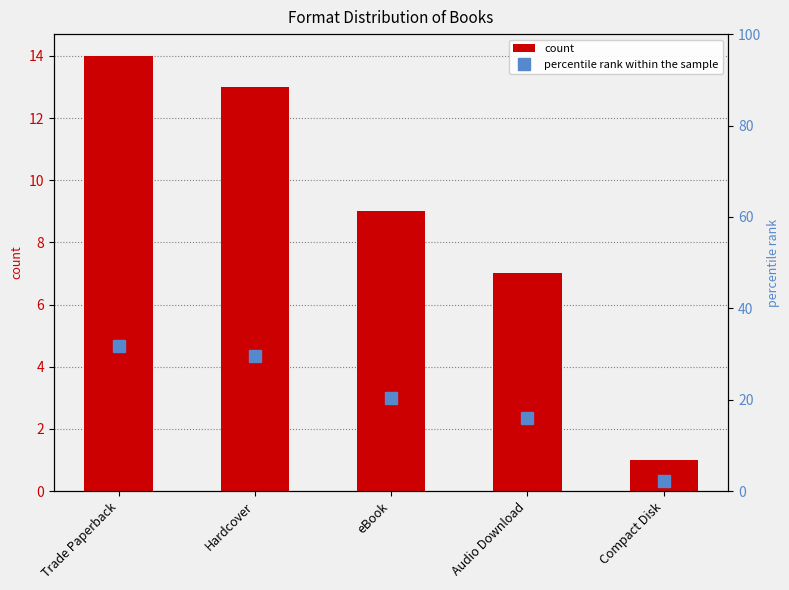

What are all the series names shown in the legend?

count, percentile rank within the sample